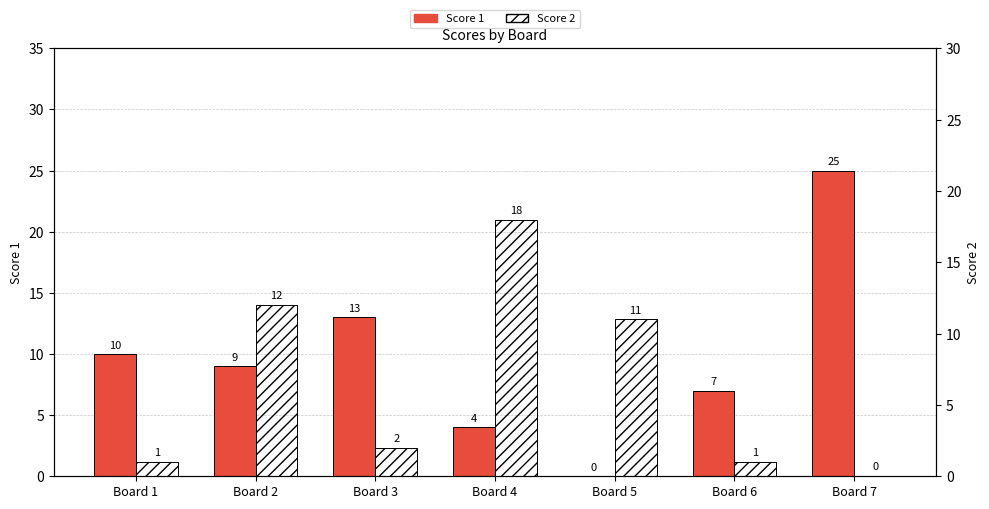

How many values in the Score 2 series are below 2?

3